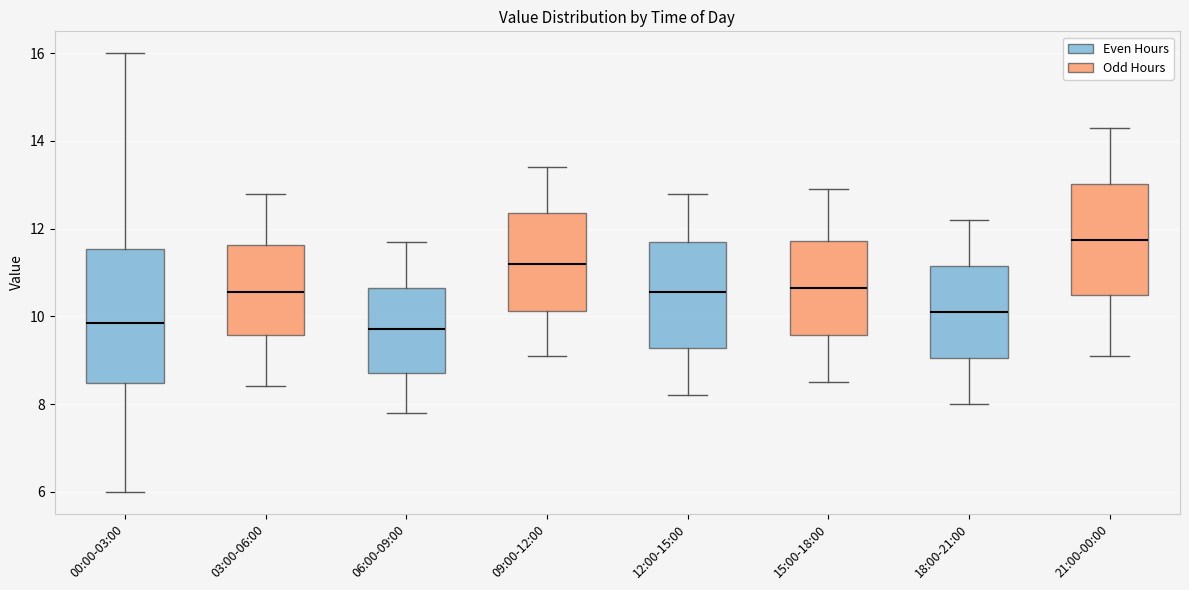

Reading left to right, read every box against the y-axis: the position of its median line, the range the box covers, and the ends of its whiskers. The values are not printed on the chart, so give them approximately, as read against the axis.

00:00-03:00: median 9.8, box 8.4 to 11.6, whiskers 6.0 to 16.0
03:00-06:00: median 10.6, box 9.6 to 11.6, whiskers 8.4 to 12.8
06:00-09:00: median 9.8, box 8.8 to 10.6, whiskers 7.8 to 11.8
09:00-12:00: median 11.2, box 10.2 to 12.4, whiskers 9.2 to 13.4
12:00-15:00: median 10.6, box 9.2 to 11.8, whiskers 8.2 to 12.8
15:00-18:00: median 10.6, box 9.6 to 11.8, whiskers 8.6 to 13.0
18:00-21:00: median 10.2, box 9.0 to 11.2, whiskers 8.0 to 12.2
21:00-00:00: median 11.8, box 10.4 to 13.0, whiskers 9.2 to 14.4